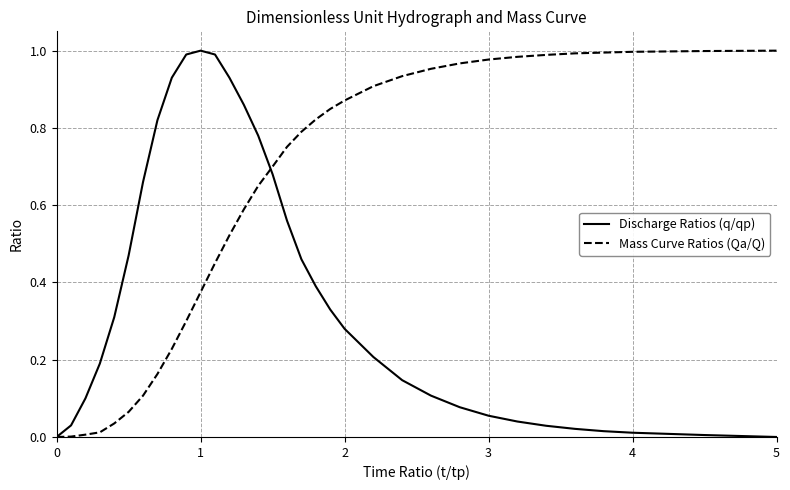

Rank the series by their average value, from highest to lowest.

Mass Curve Ratios (Qa/Q), Discharge Ratios (q/qp)